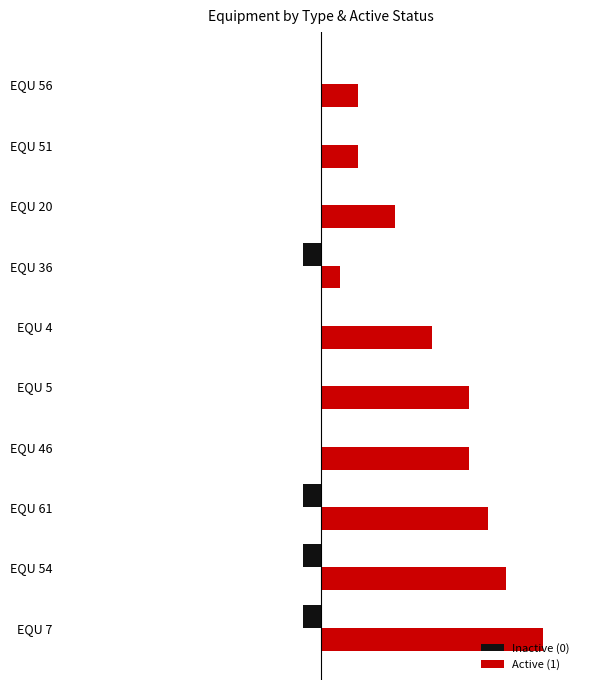

What are all the series names shown in the legend?

Inactive (0), Active (1)